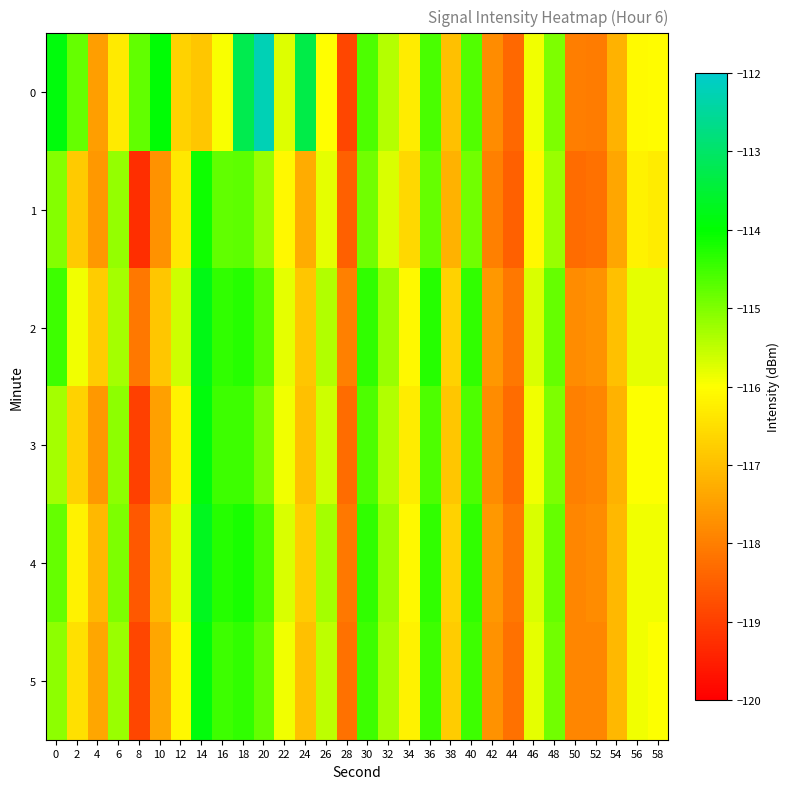

What is the smallest value displayed?

-119.3